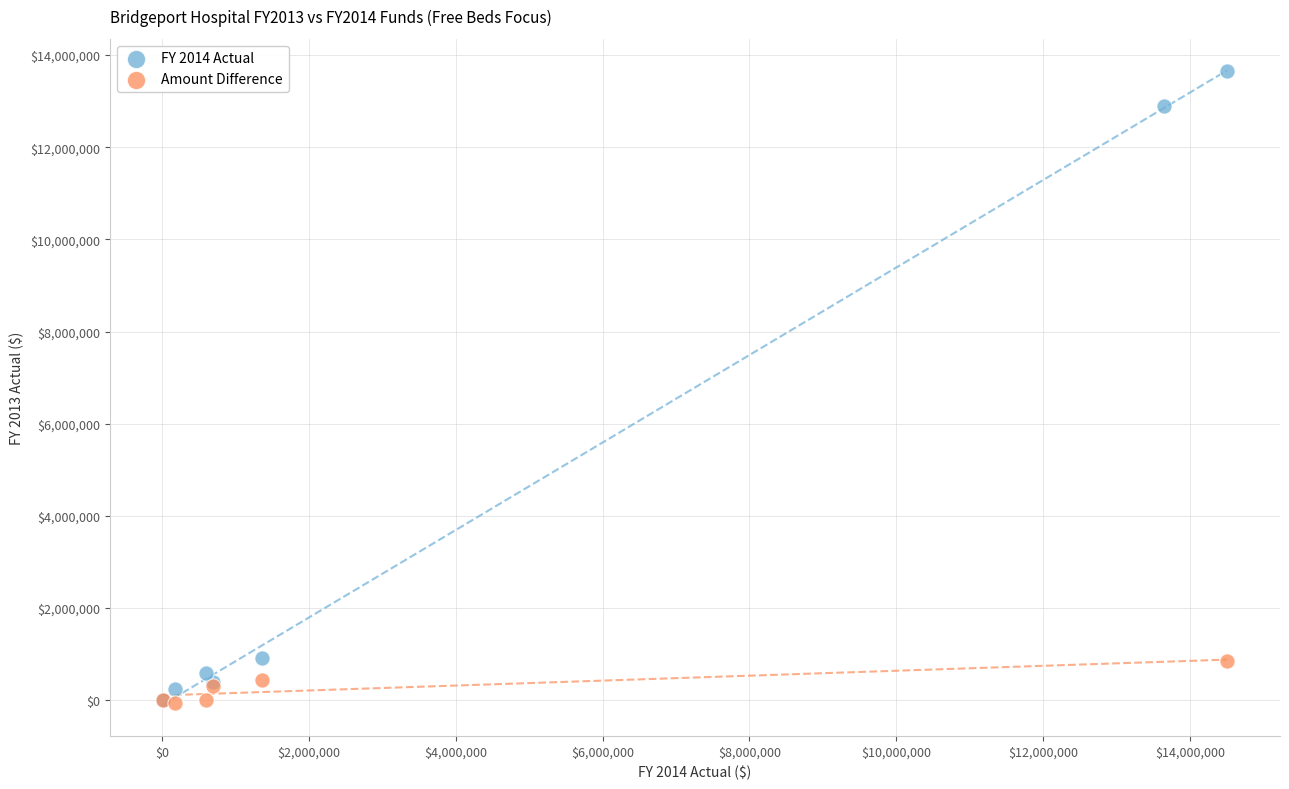

What are all the series names shown in the legend?

FY 2014 Actual, Amount Difference